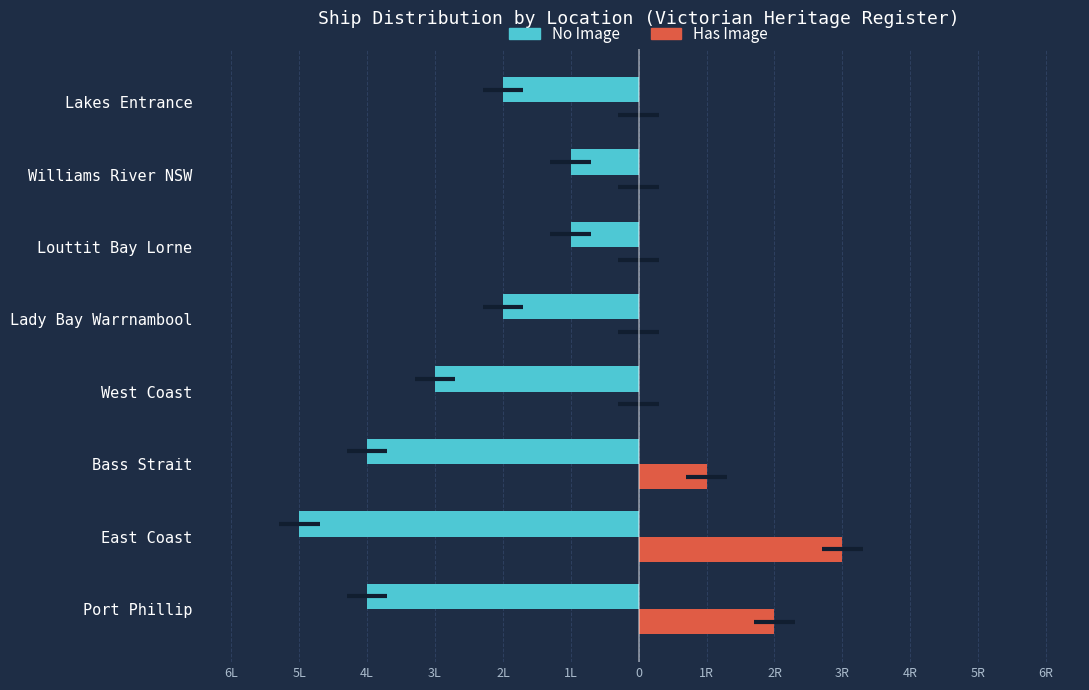

Between Bass Strait and West Coast, which series saw the biggest shift?

No Image